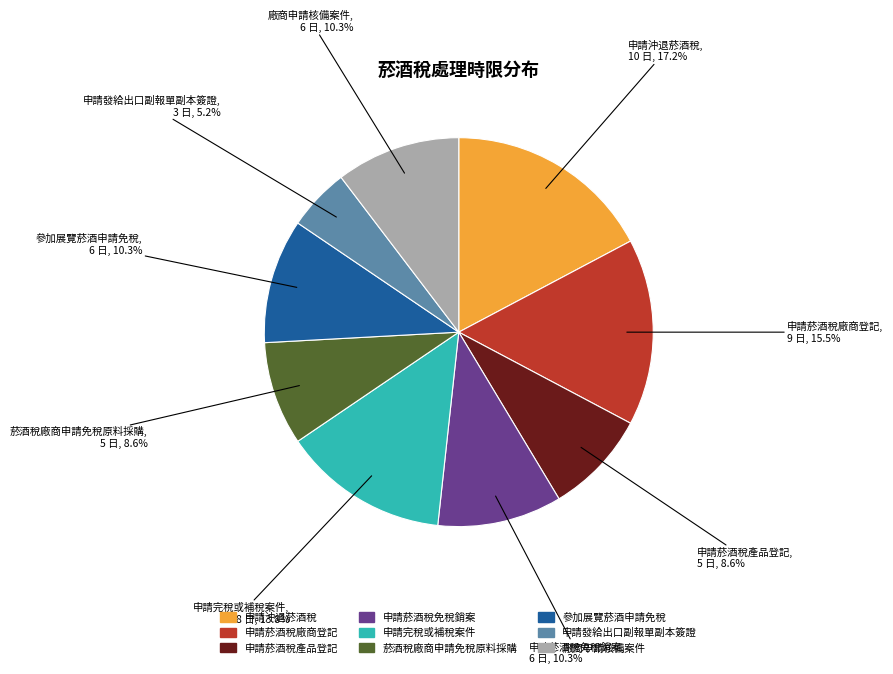

How many segments does this pie chart have?

9